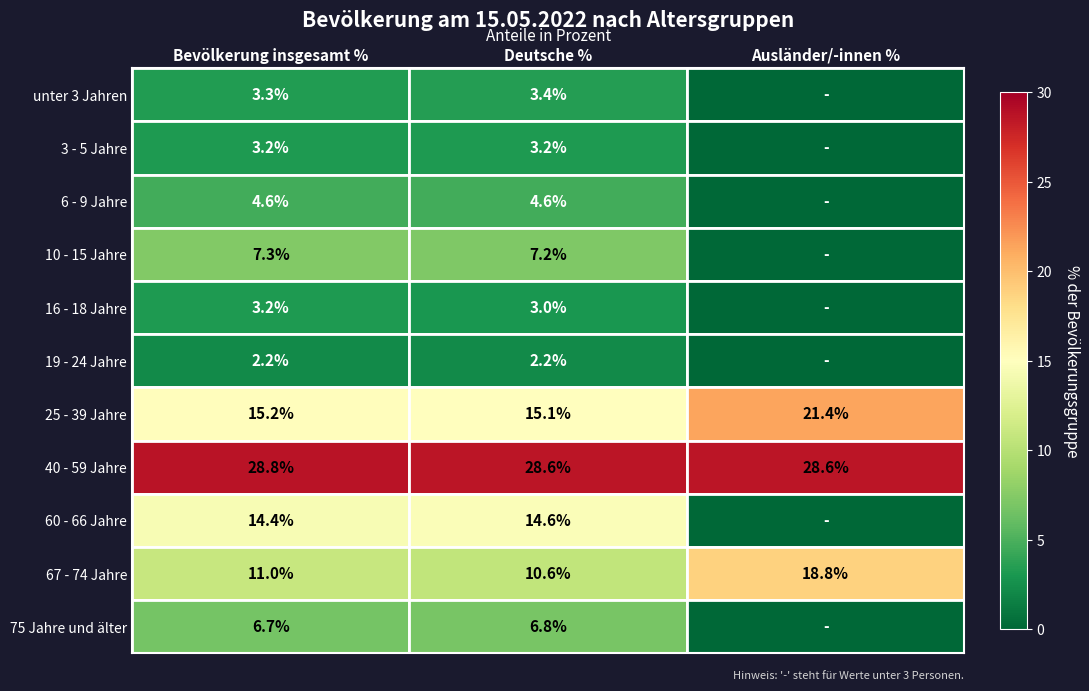

What is the sum of the 25 - 39 Jahre values at Ausländer/-innen % and Deutsche %?

36.5